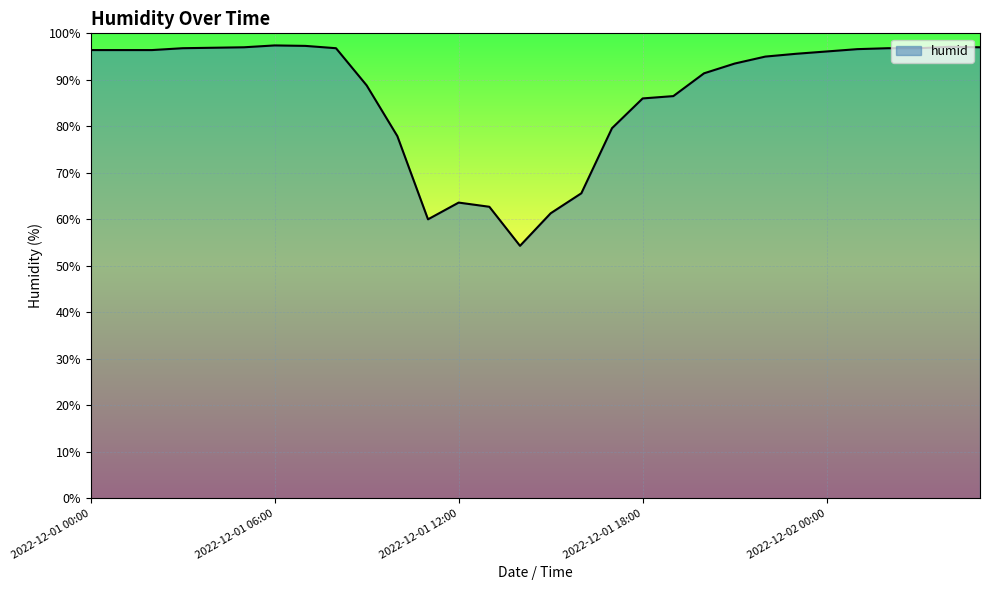

What is the difference between the maximum and minimum values?

43.1